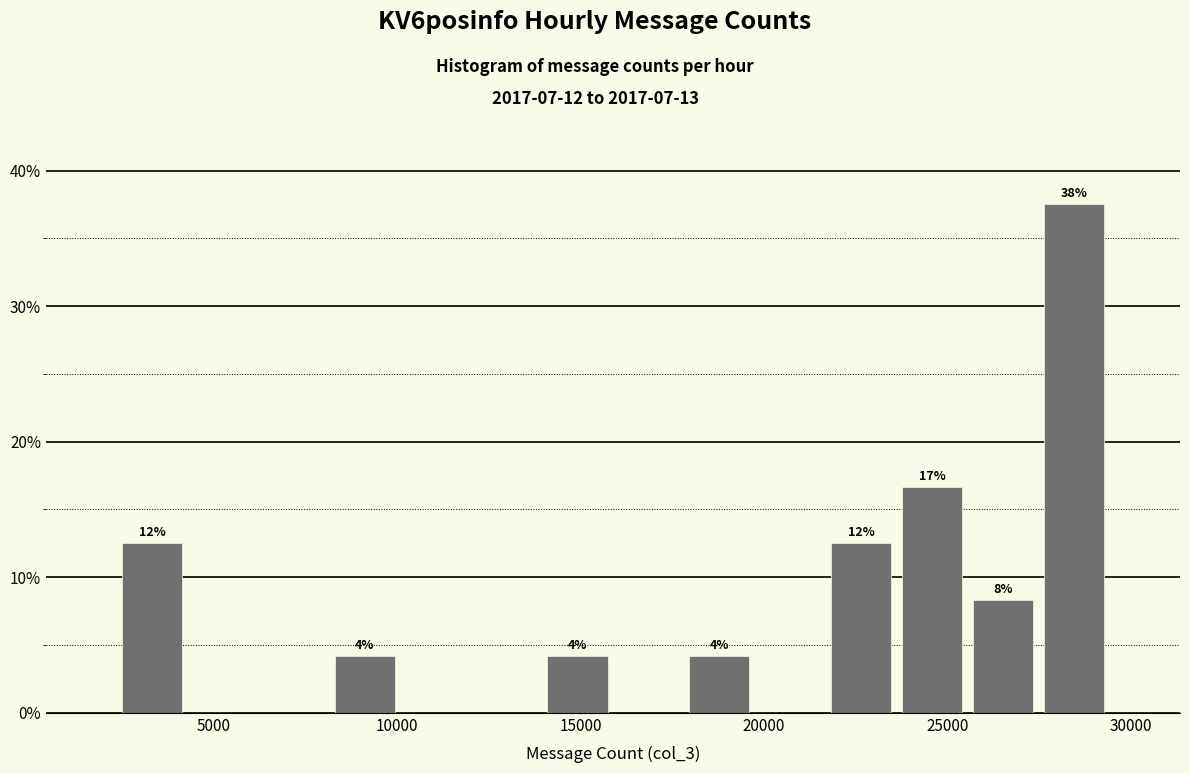

Read against the x-axis, roughly where is the centre of the tallest bar?

28500